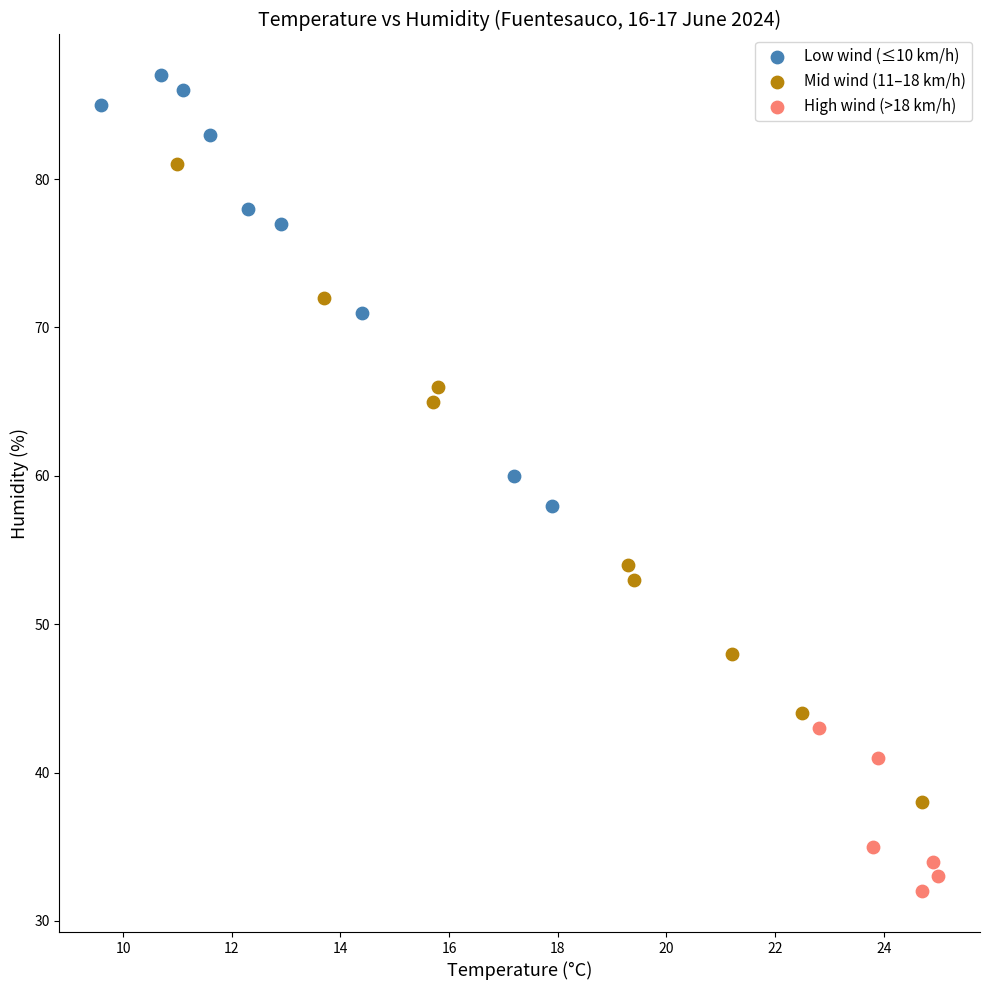

Which series has the largest Y range (max minus min)?

Mid wind (11–18 km/h)